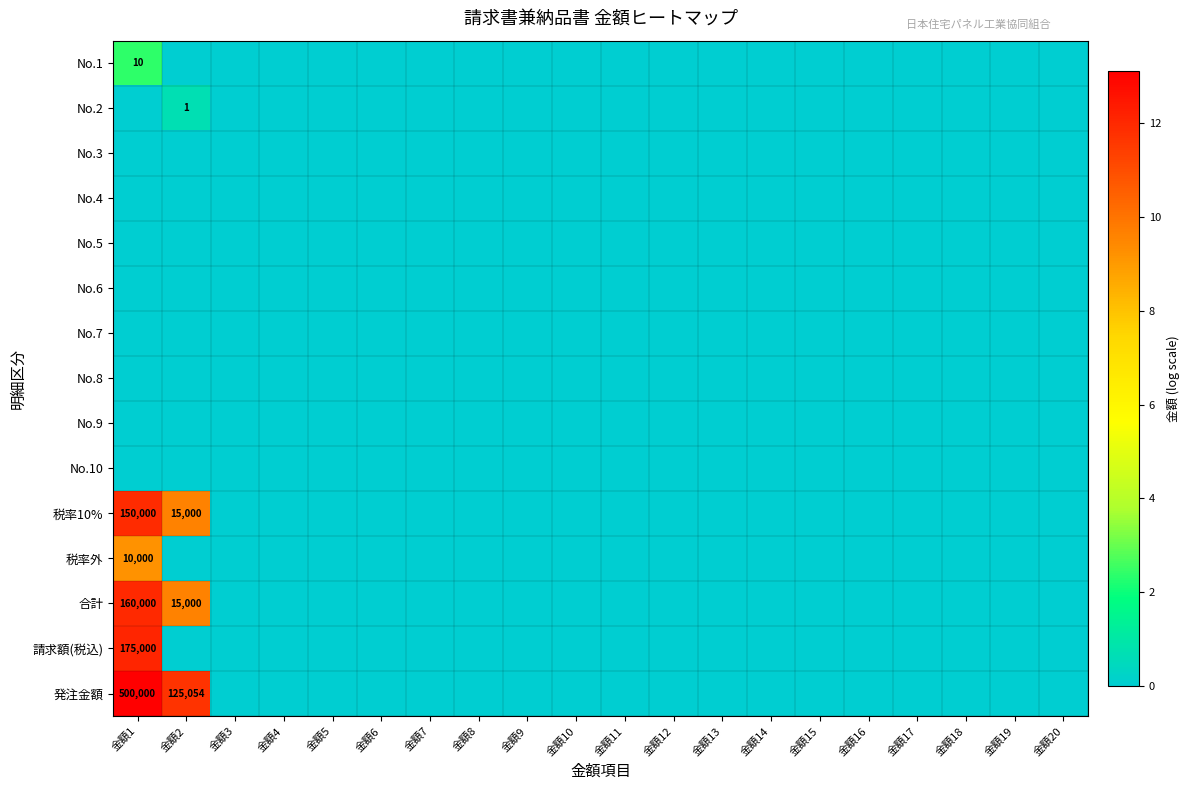

What is the highest value of the 税率外 series?

9.2